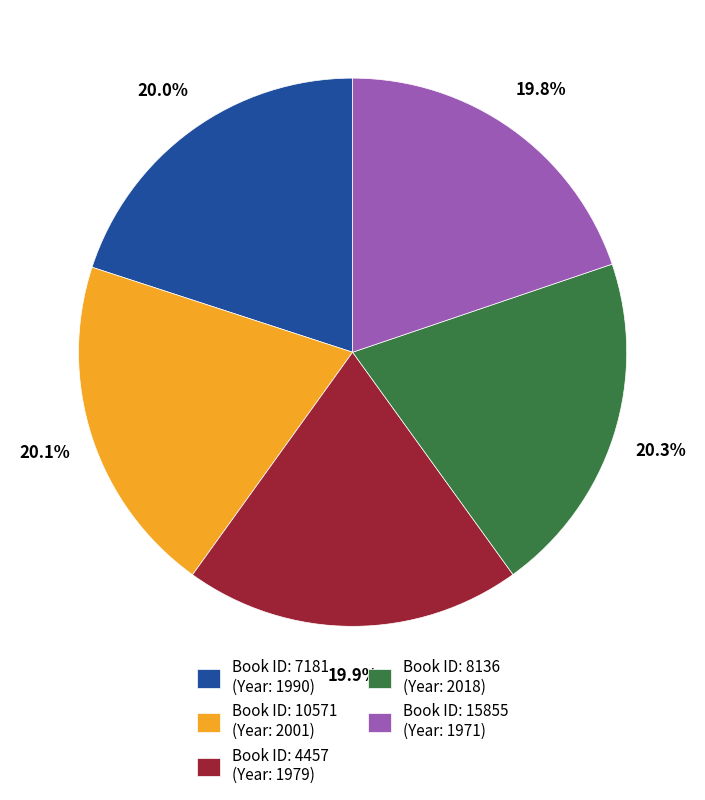

How many segments does this pie chart have?

5